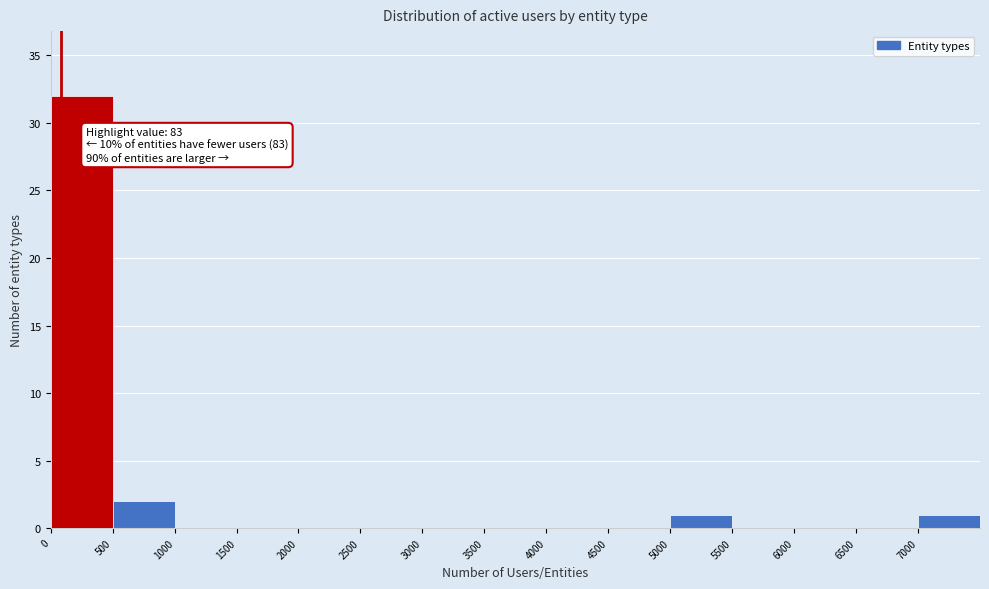

Over which range of the x-axis is the bar tallest?

0 to 500